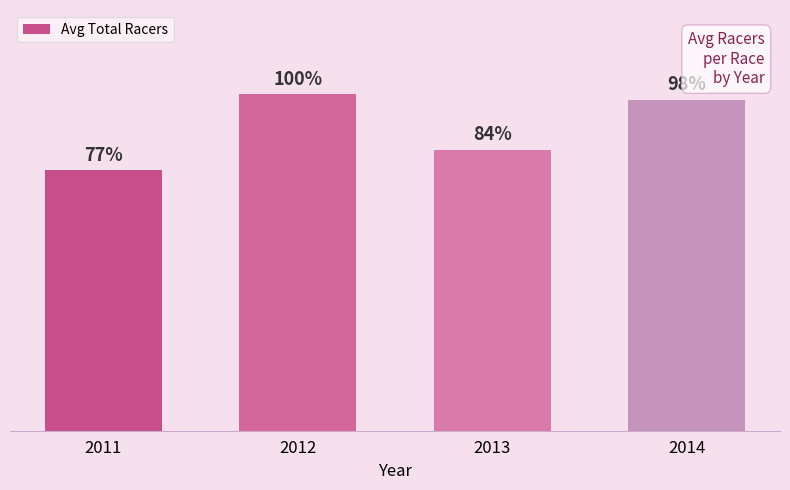

Does the chart contain any negative values?

No